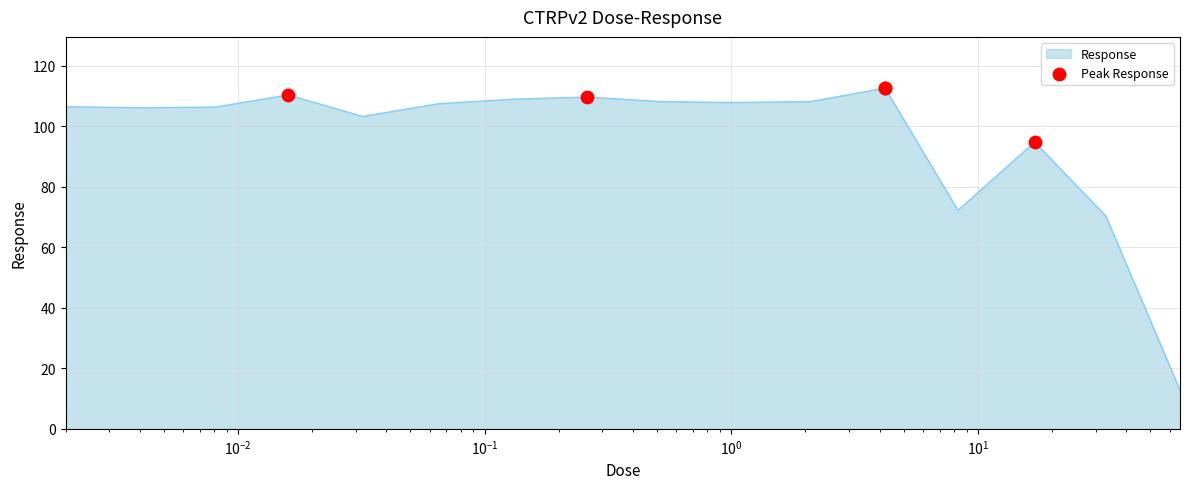

What is the difference between the maximum and minimum values?

99.9